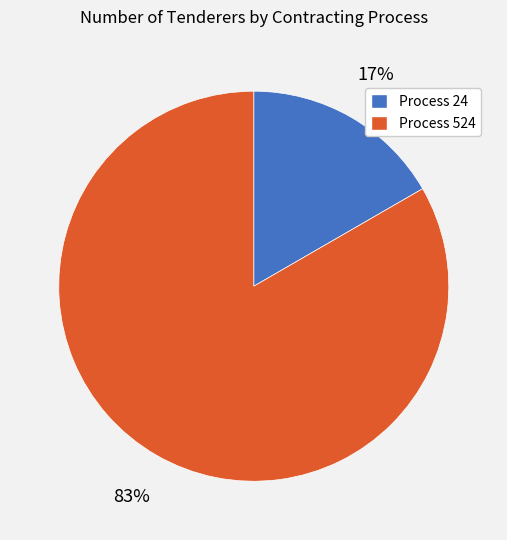

How many slices are in this pie chart?

2